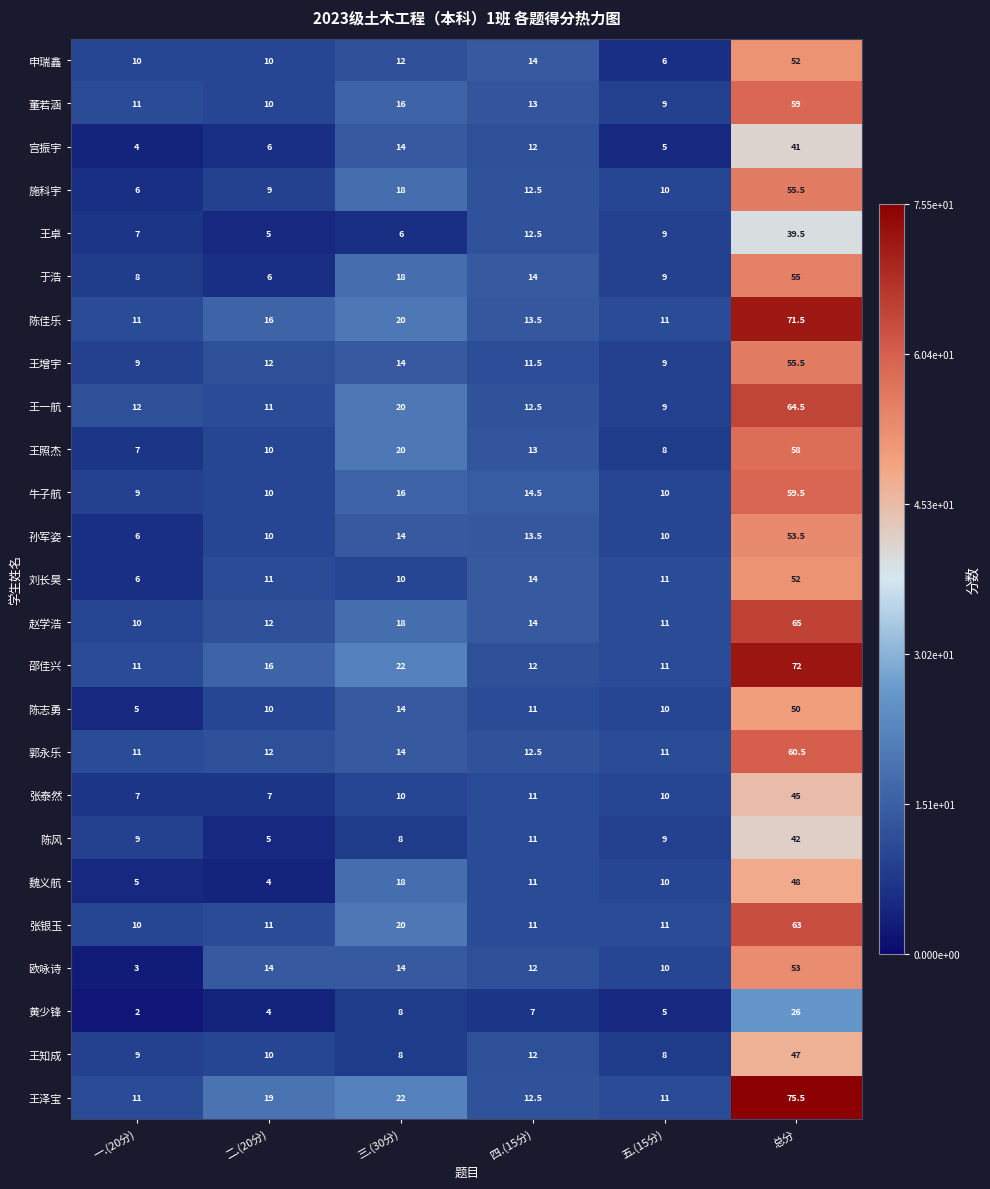

At which category does the chart reach its peak across all series?

总分